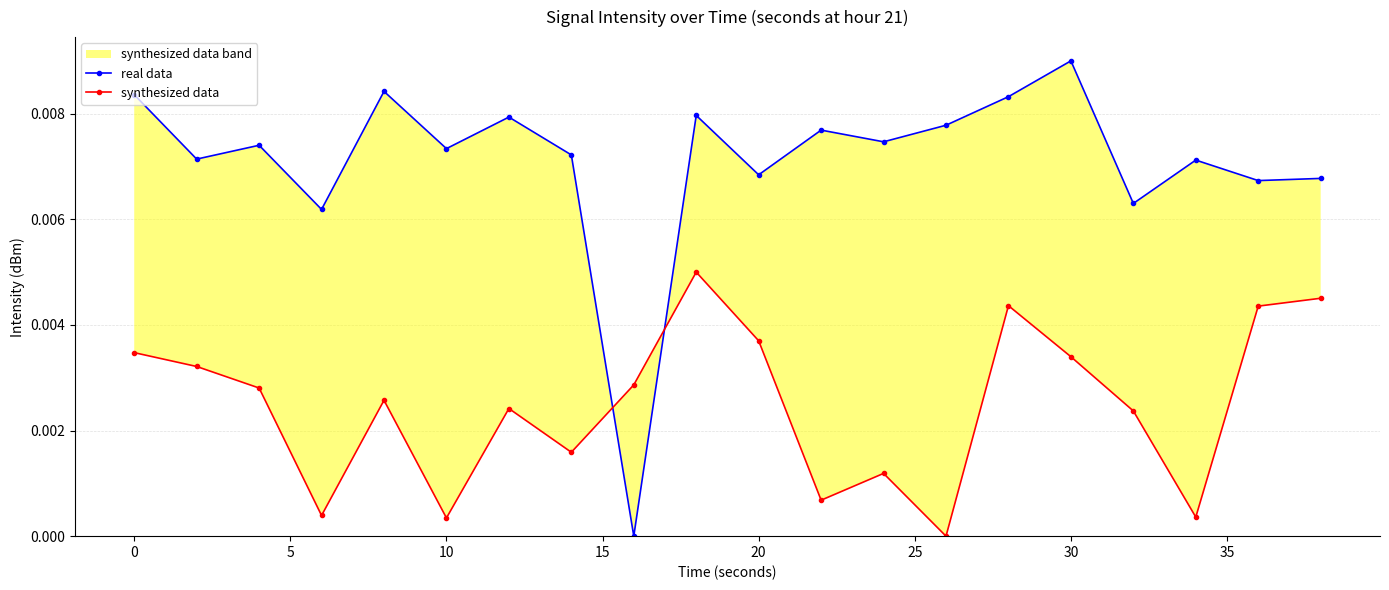

At how many categories does at least one series exceed 0?

20